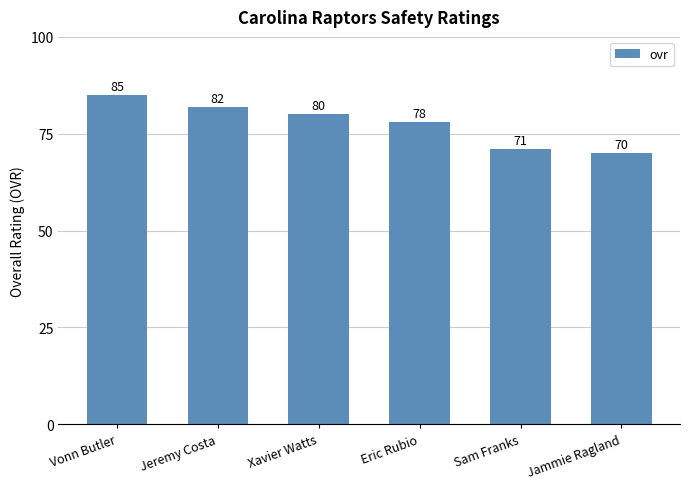

What is the maximum value shown in the chart?

85